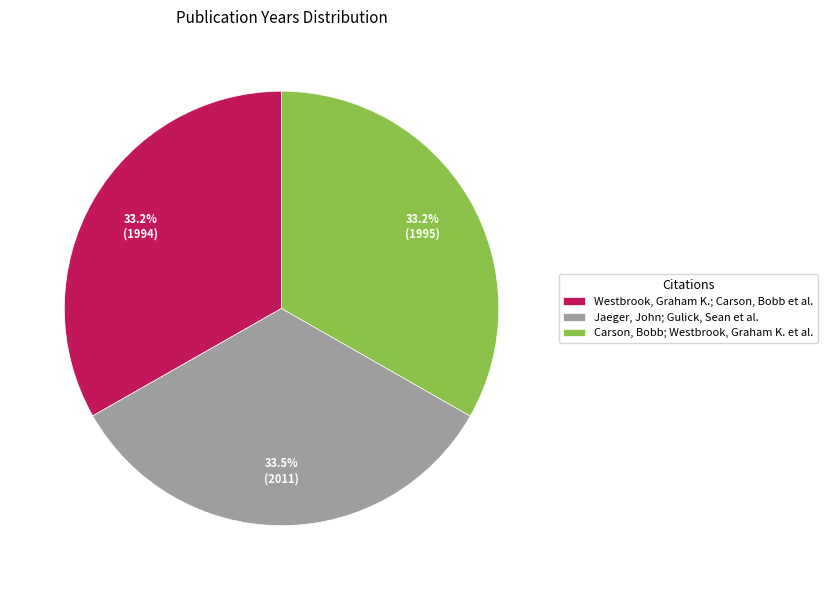

To the nearest percent, what portion does Carson, Bobb; Westbrook, Graham K. et al. represent?

33%